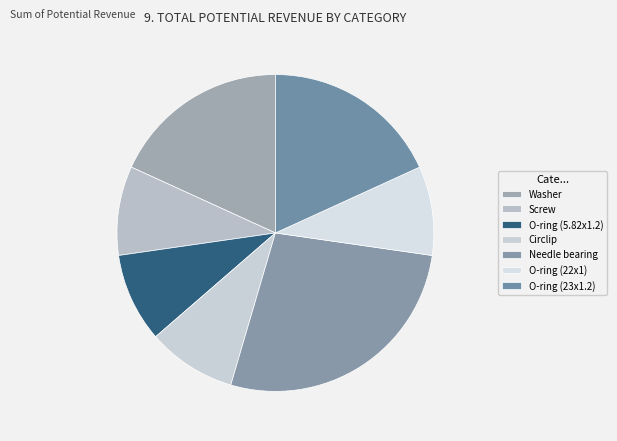

To the nearest percent, what percentage of the pie is Washer?

18%